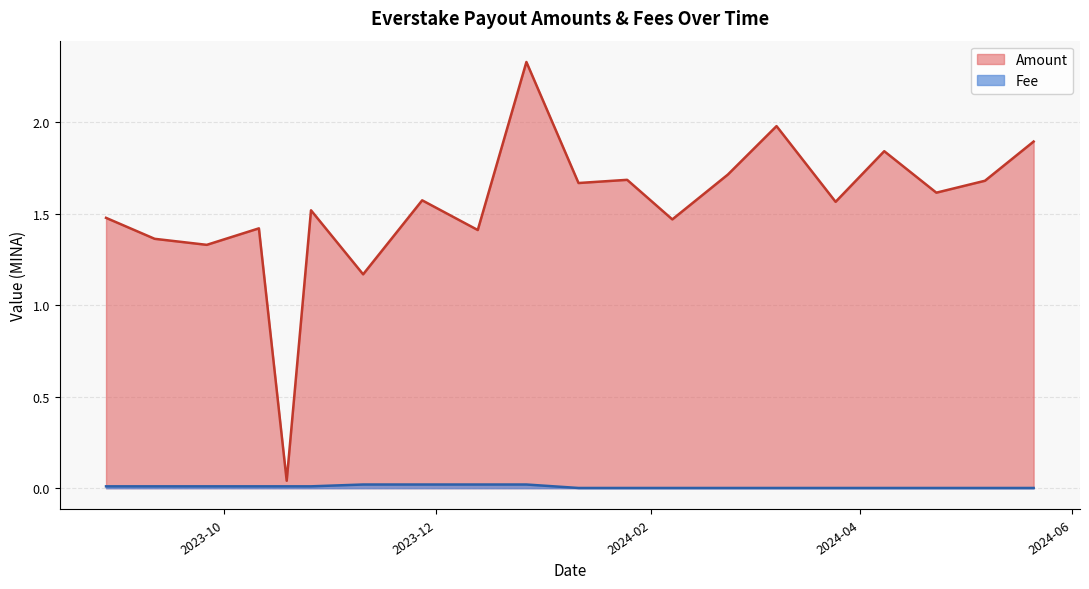

What is the difference between the maximum and second lowest values in the Amount series?

1.2